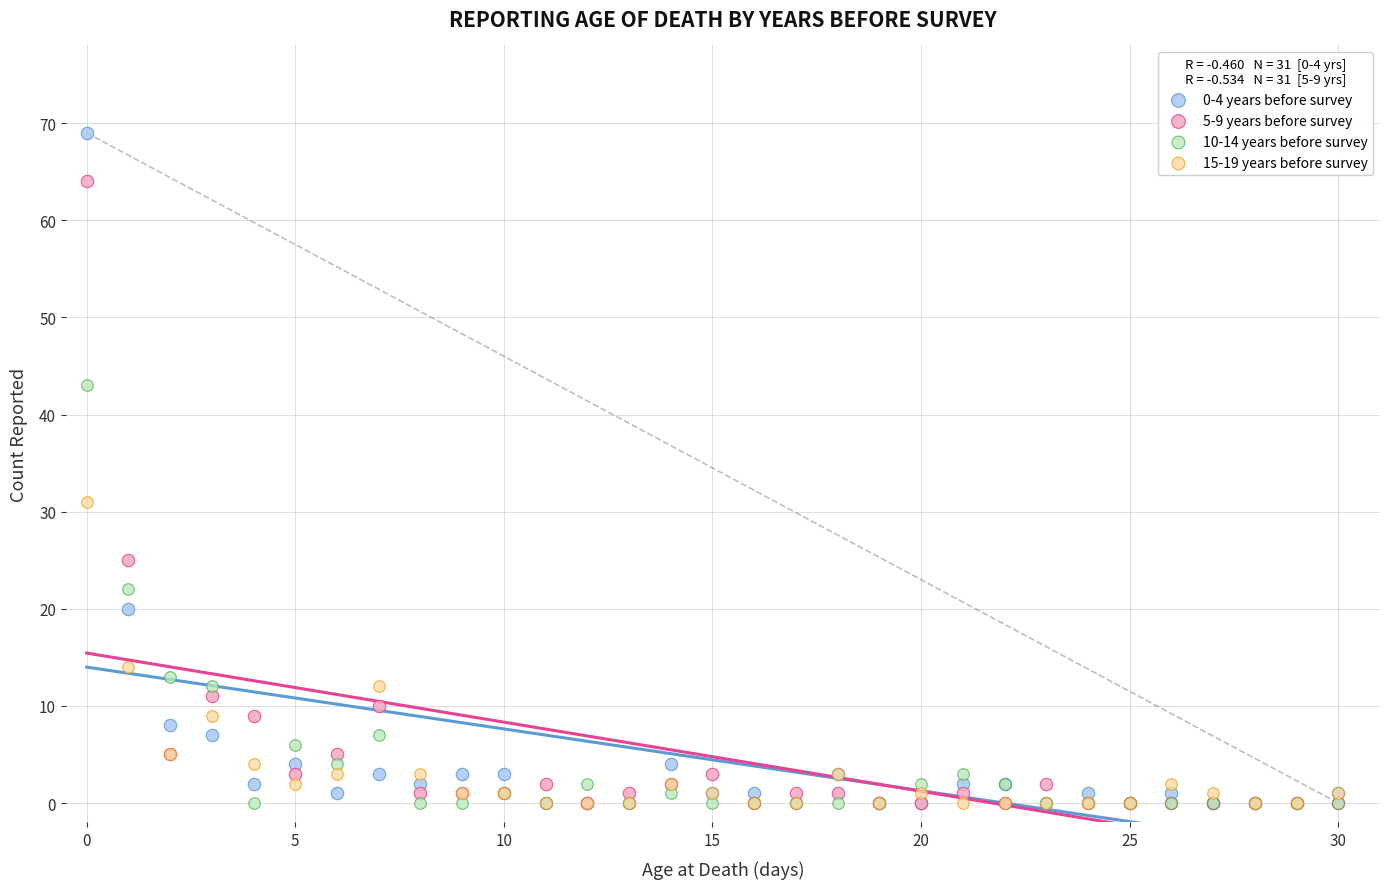

Which series has the largest Y range (max minus min)?

0-4 years before survey